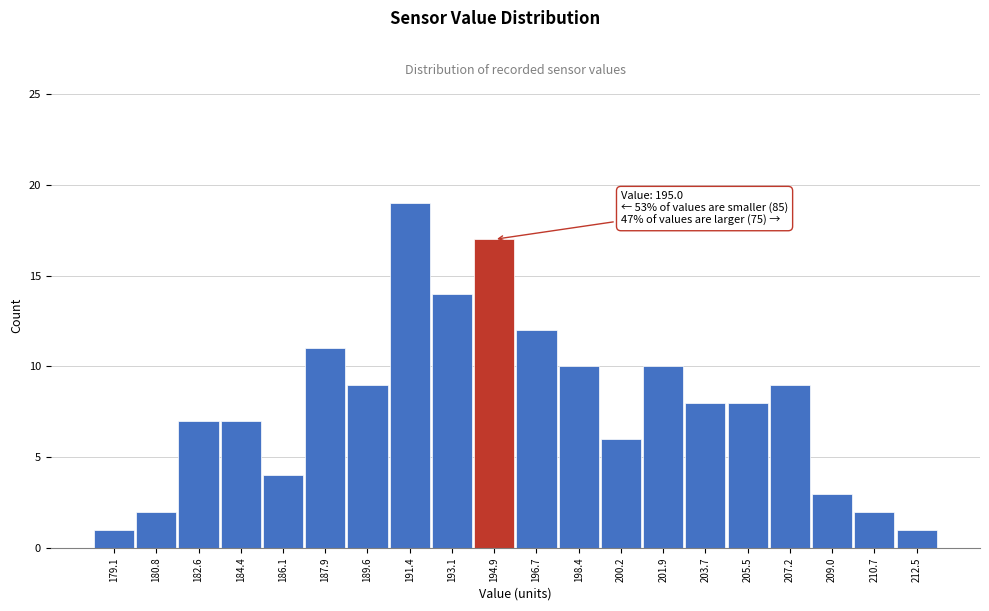

Over which range of the x-axis is the bar tallest?

190.6 to 192.2